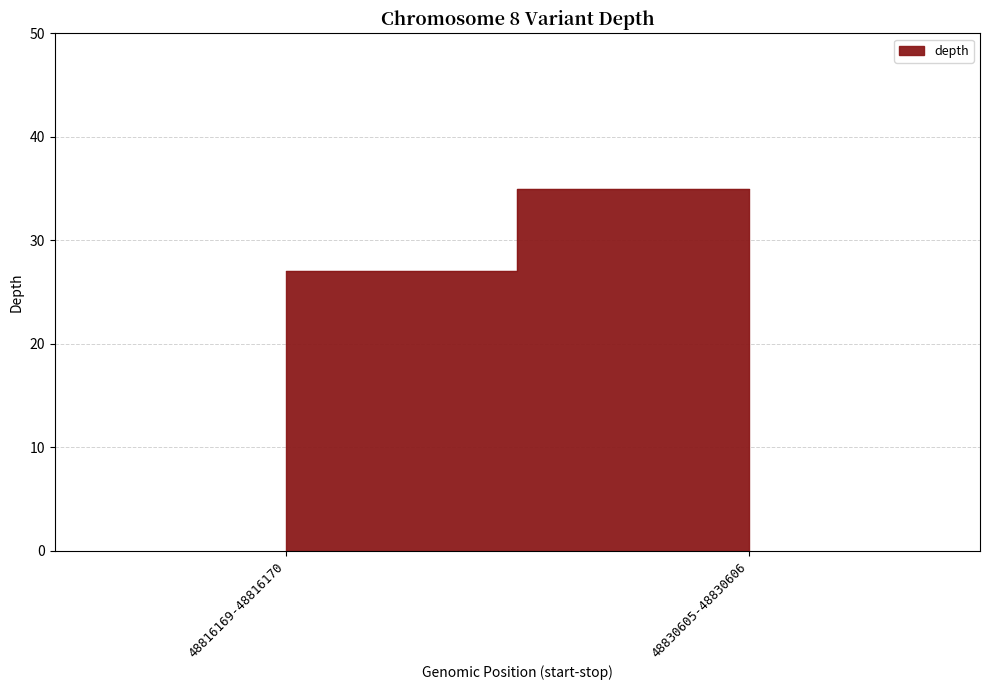

What is the sum of all values?

62